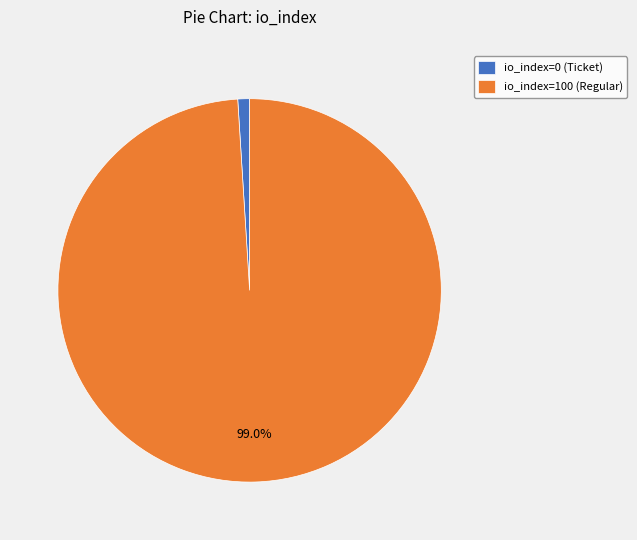

Is there any slice that represents more than half of the pie?

Yes